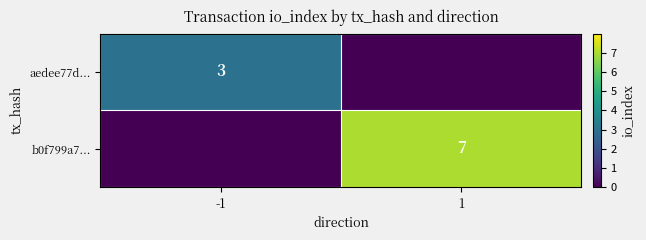

The value of b0f799a7... at 1 is 9. True or false?

False